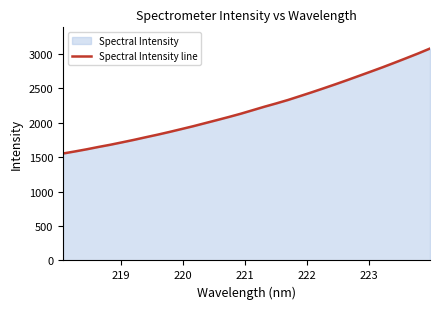

What is the minimum value shown in the chart?

1553.0